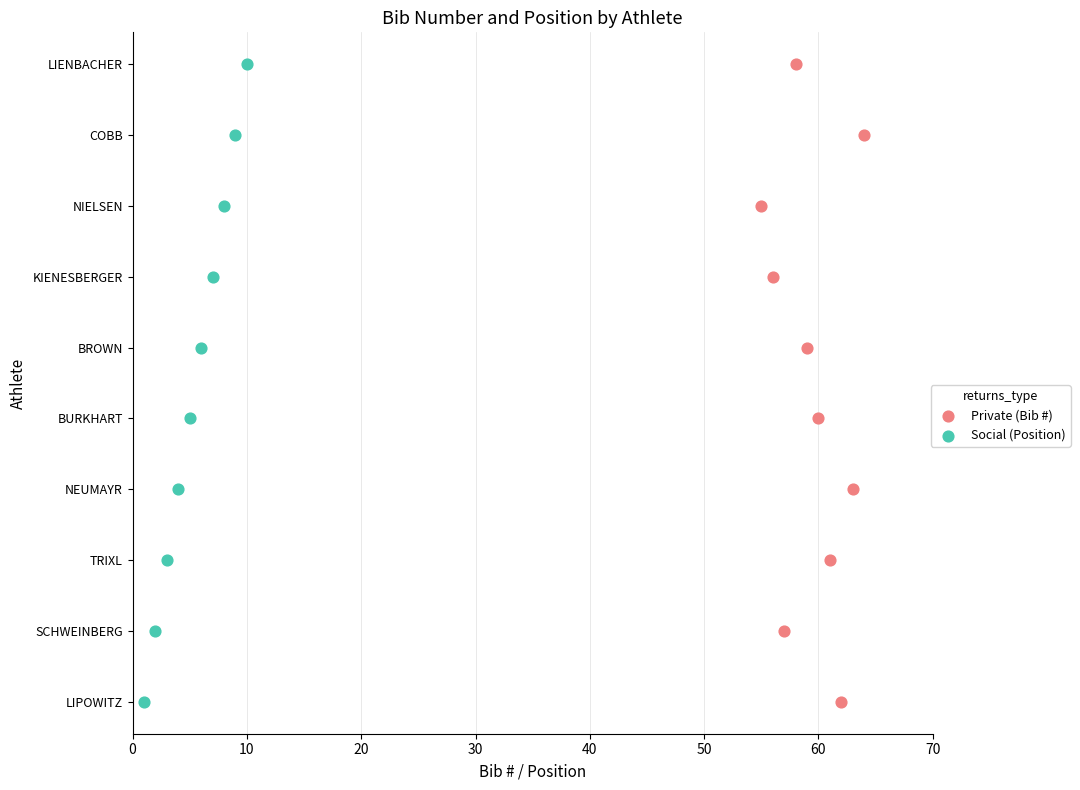

What are all the series names shown in the legend?

Private (Bib #), Social (Position)